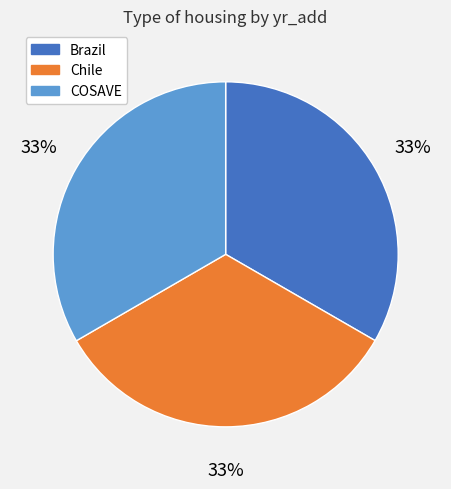

How many slices are in this pie chart?

3